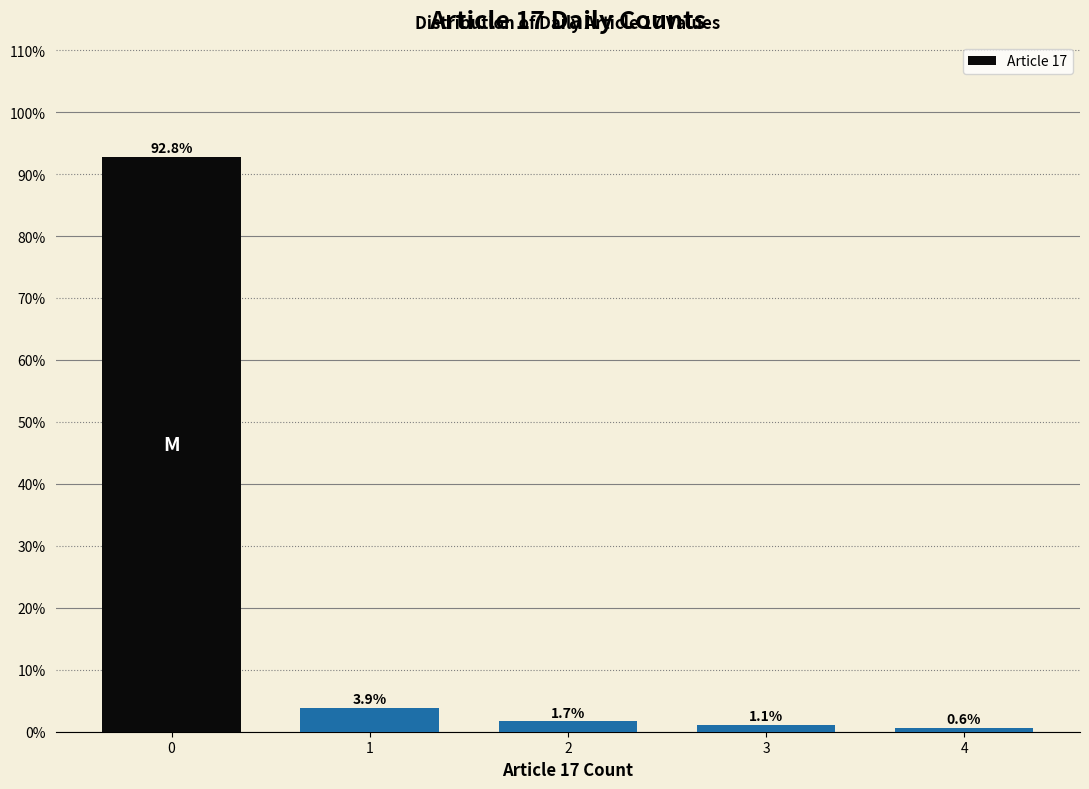

Reading right to left, extract all data points from this chart.

0.6	1.1	1.7	3.9	92.8